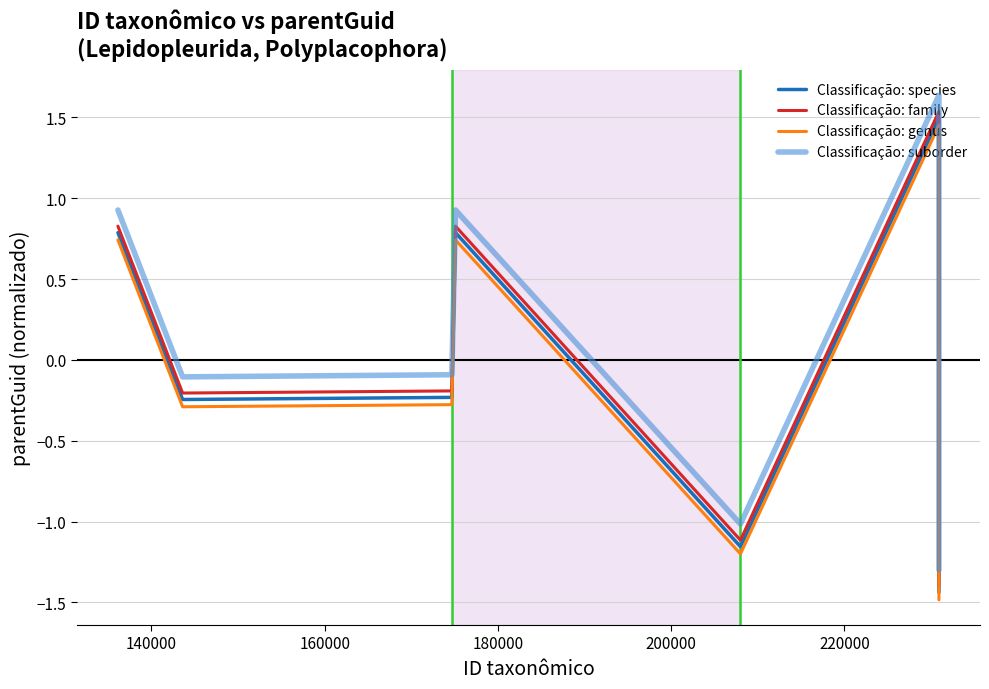

How many interior local peaks does the Classificação: suborder series have?

2